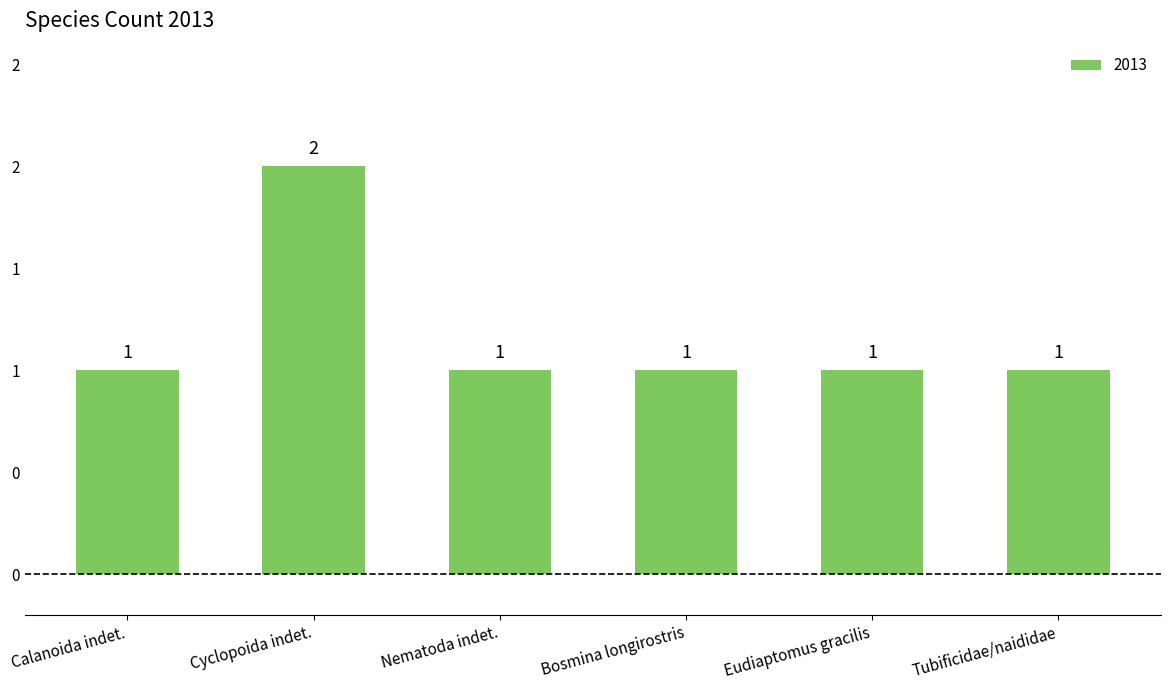

Are the bars horizontal?

No